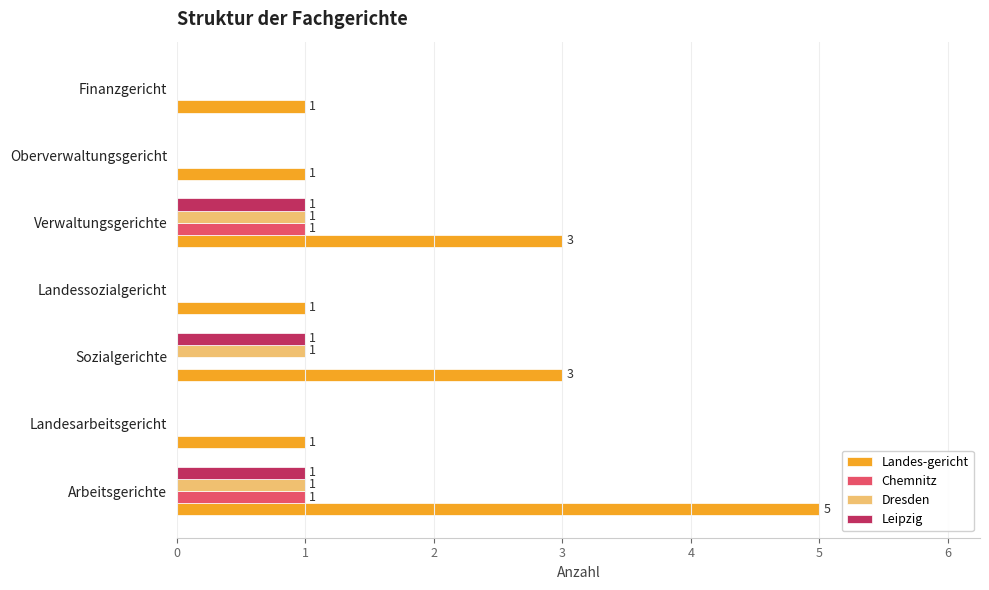

What is the total value across all series at Verwaltungsgerichte?

6